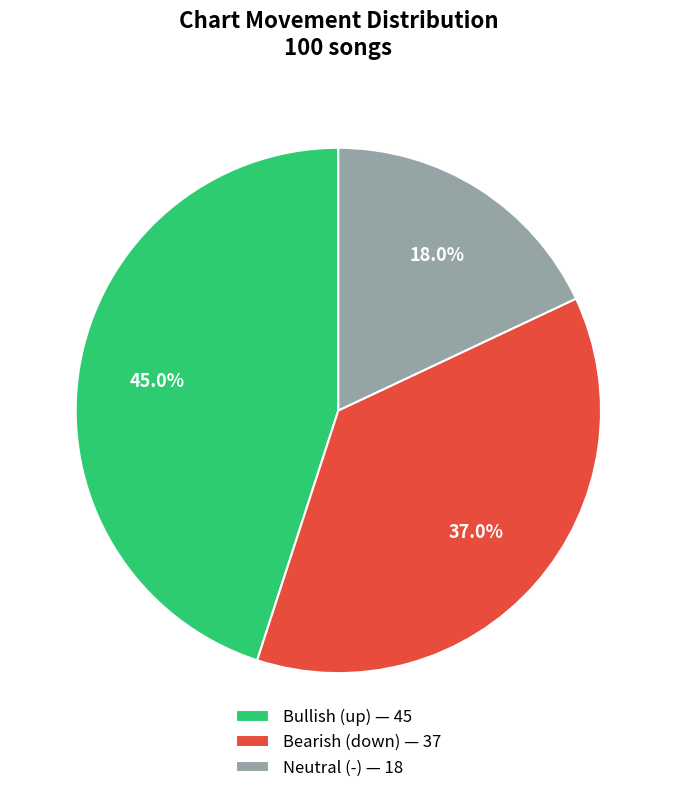

Which category has the biggest portion of the pie?

Bullish (up) — 45